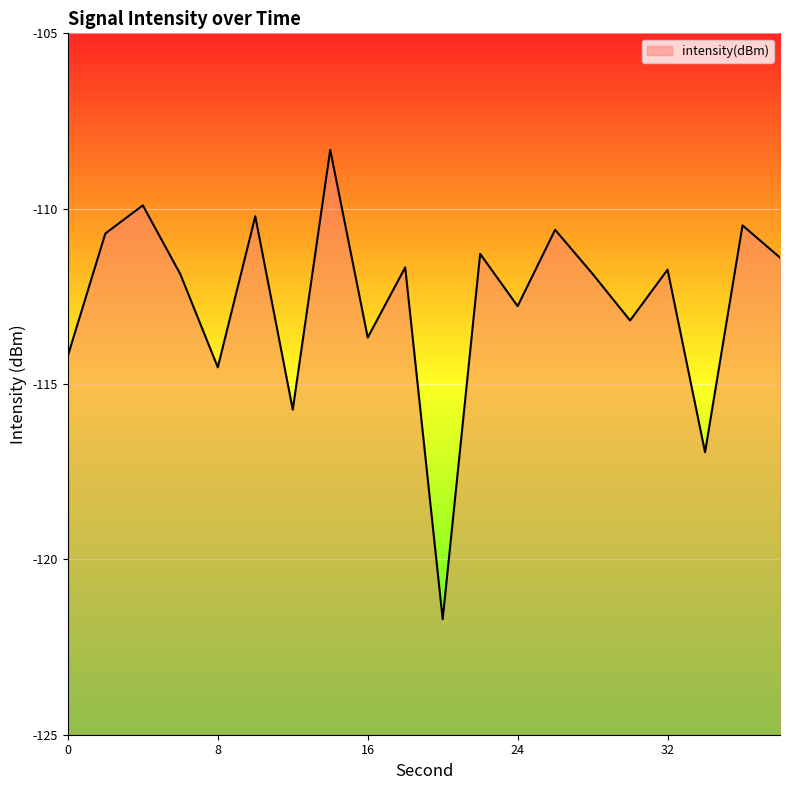

Which label corresponds to the smallest value in the chart?

20